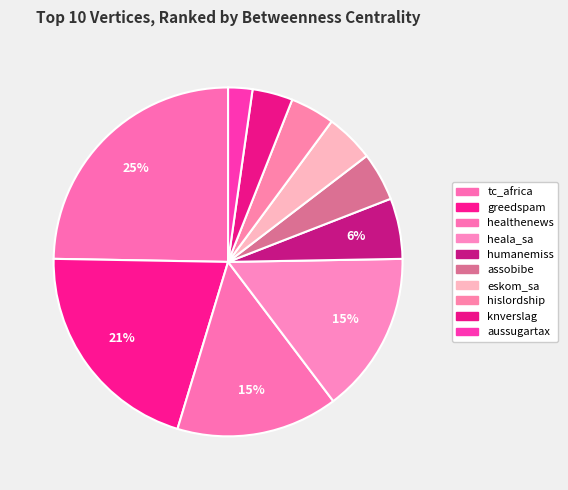

How many slices are in this pie chart?

10